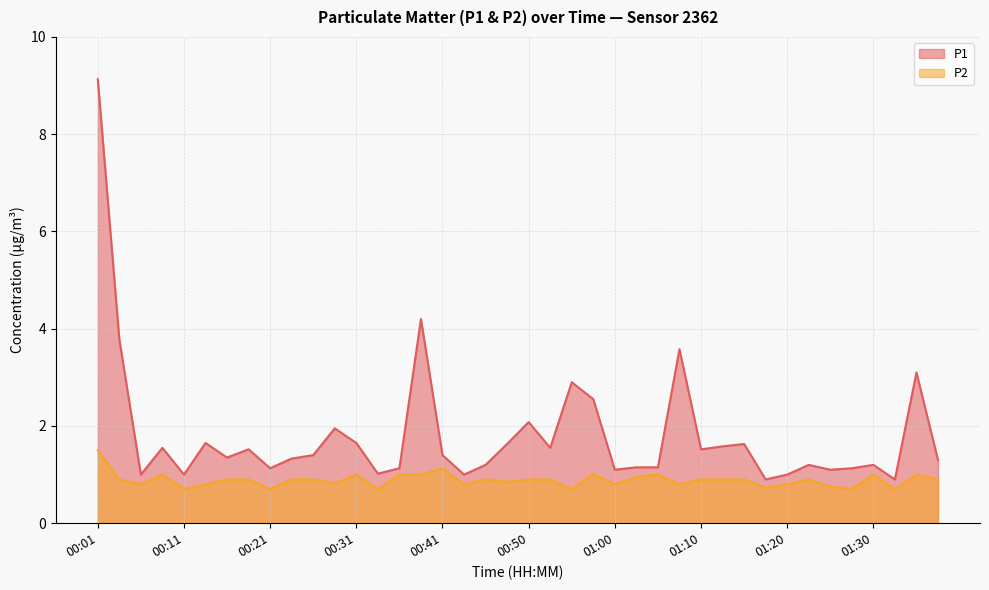

Read the P2 value at 00:50.

0.9